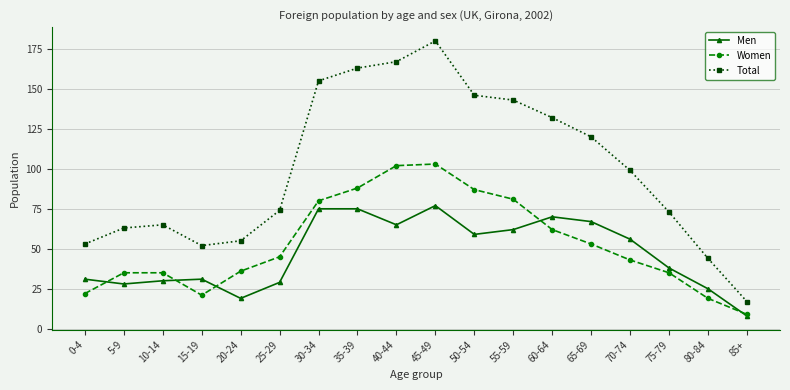

What is the label of the 13th point from the right?

25-29